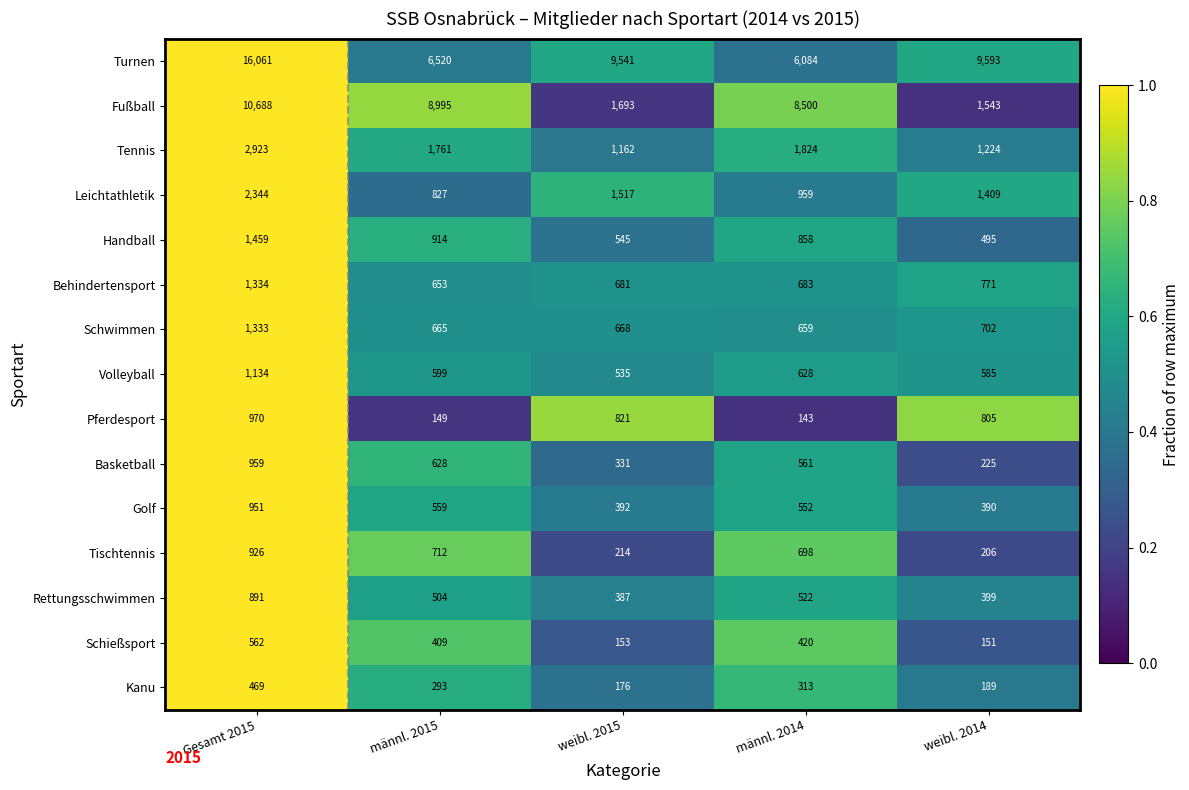

At which label does Handball first exceed 858?

Gesamt 2015